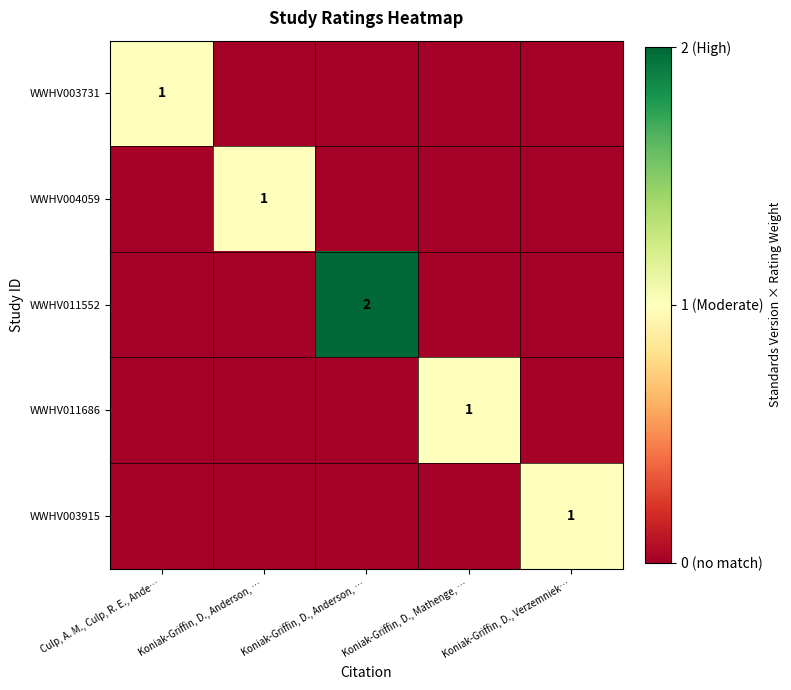

Rank the series by their maximum value, from highest to lowest.

WWHV011552, WWHV003731, WWHV004059, WWHV011686, WWHV003915